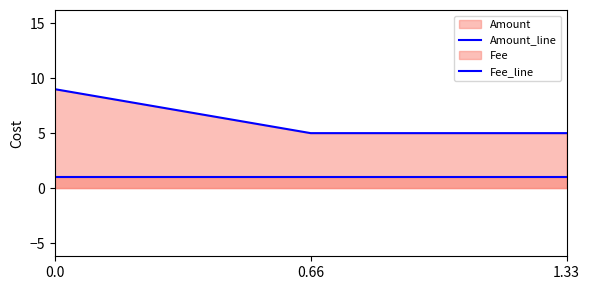

At how many categories does at least one series exceed 2?

3